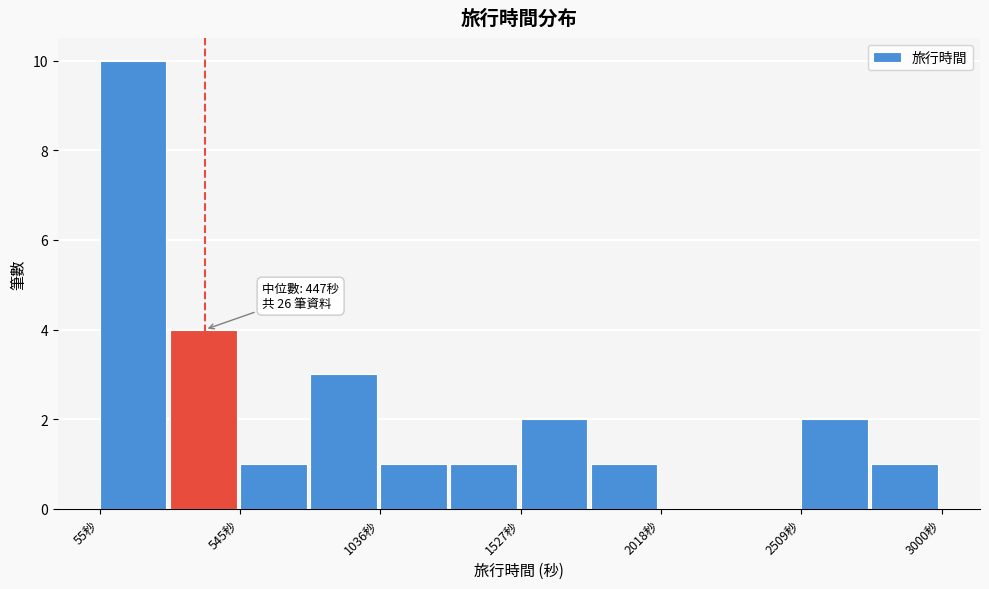

Over which range of the x-axis is the bar tallest?

50 to 300